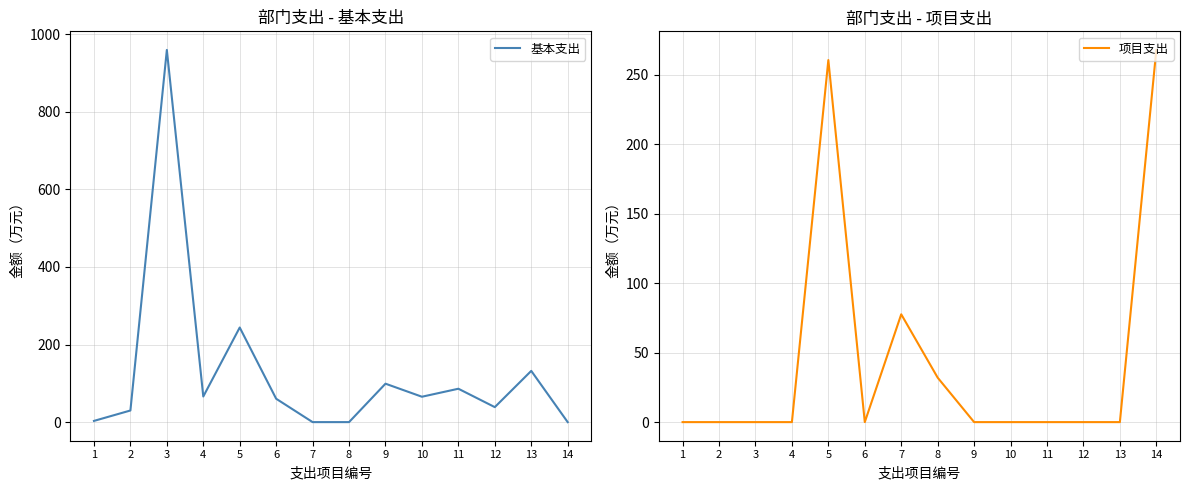

Rank the series at 1 from lowest to highest value.

项目支出, 基本支出